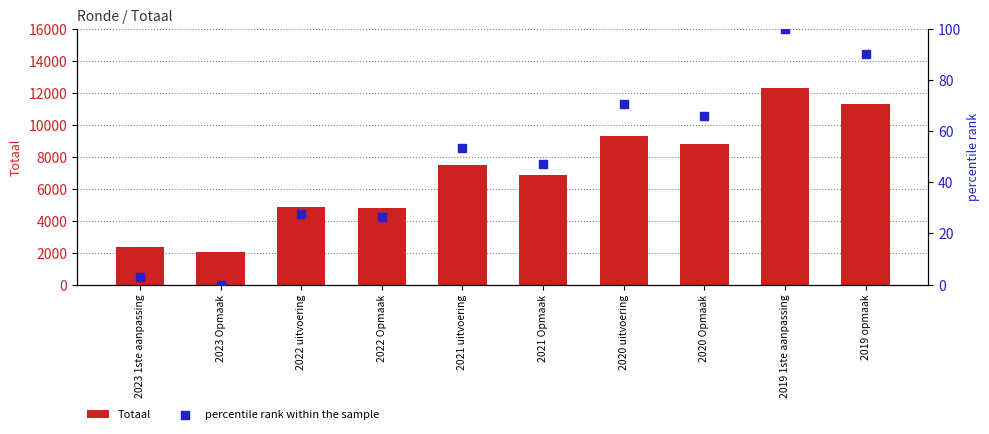

Which series has the largest total across all categories?

Totaal